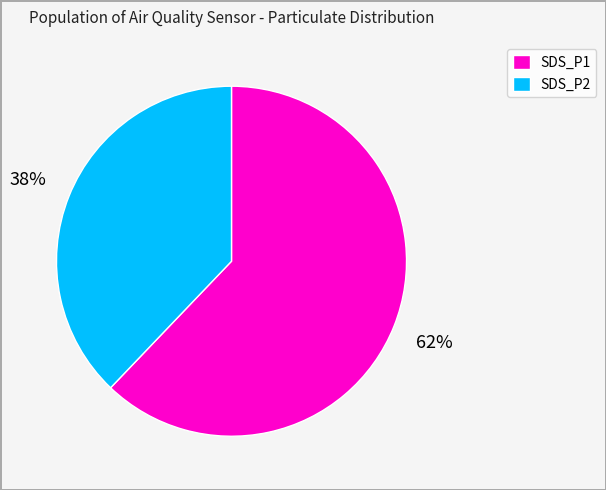

How many slices are in this pie chart?

2